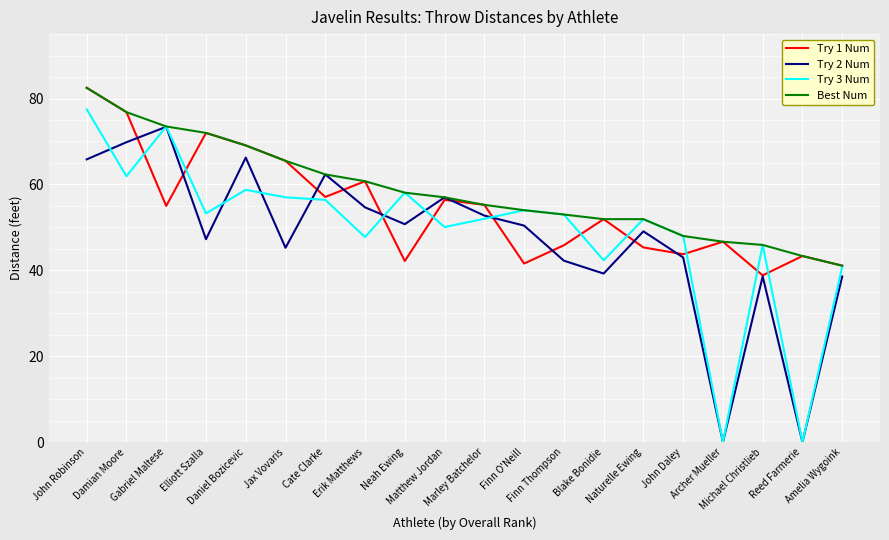

Which category has the lowest value in the Try 1 Num series?

Michael Christlieb